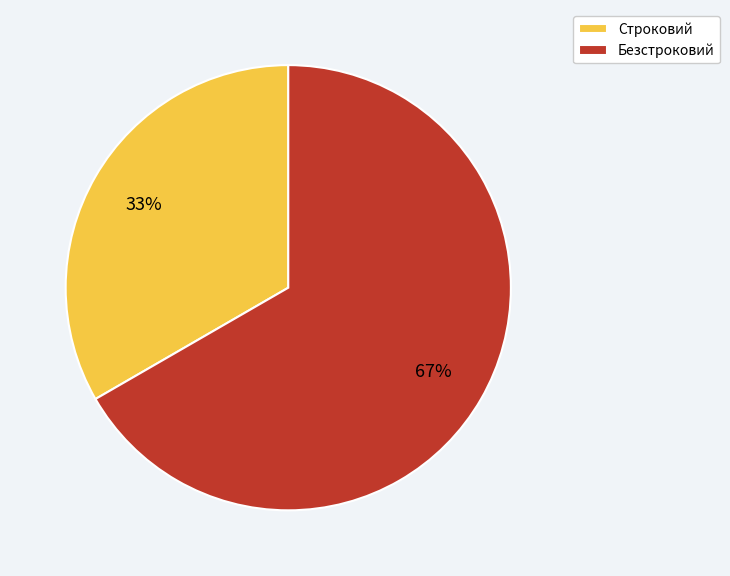

Is the sum of Безстроковий and Строковий greater than half?

Yes